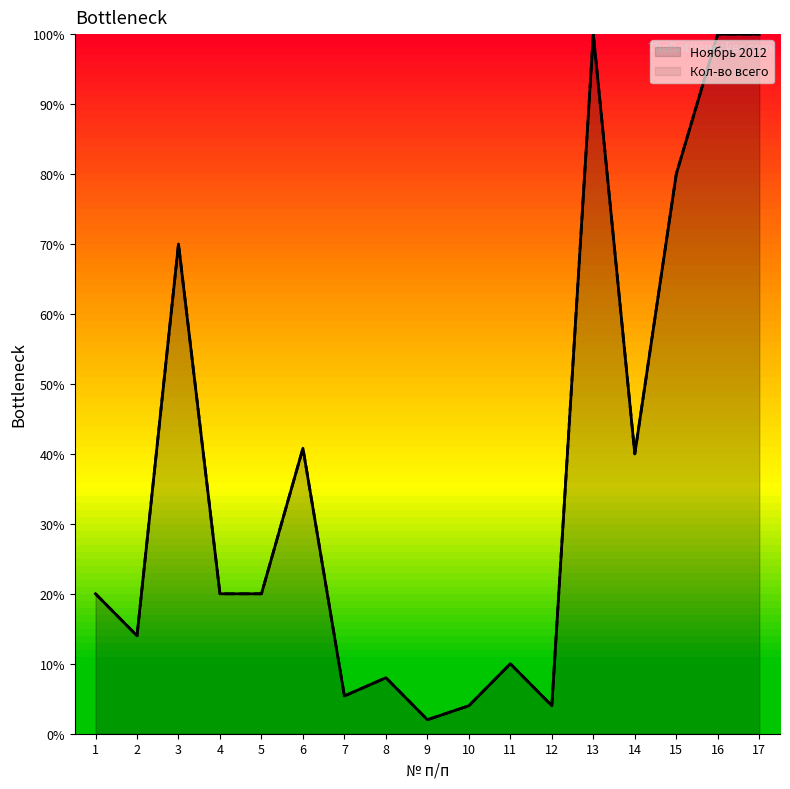

Where is Кол-во всего nearest to the value 51?

6